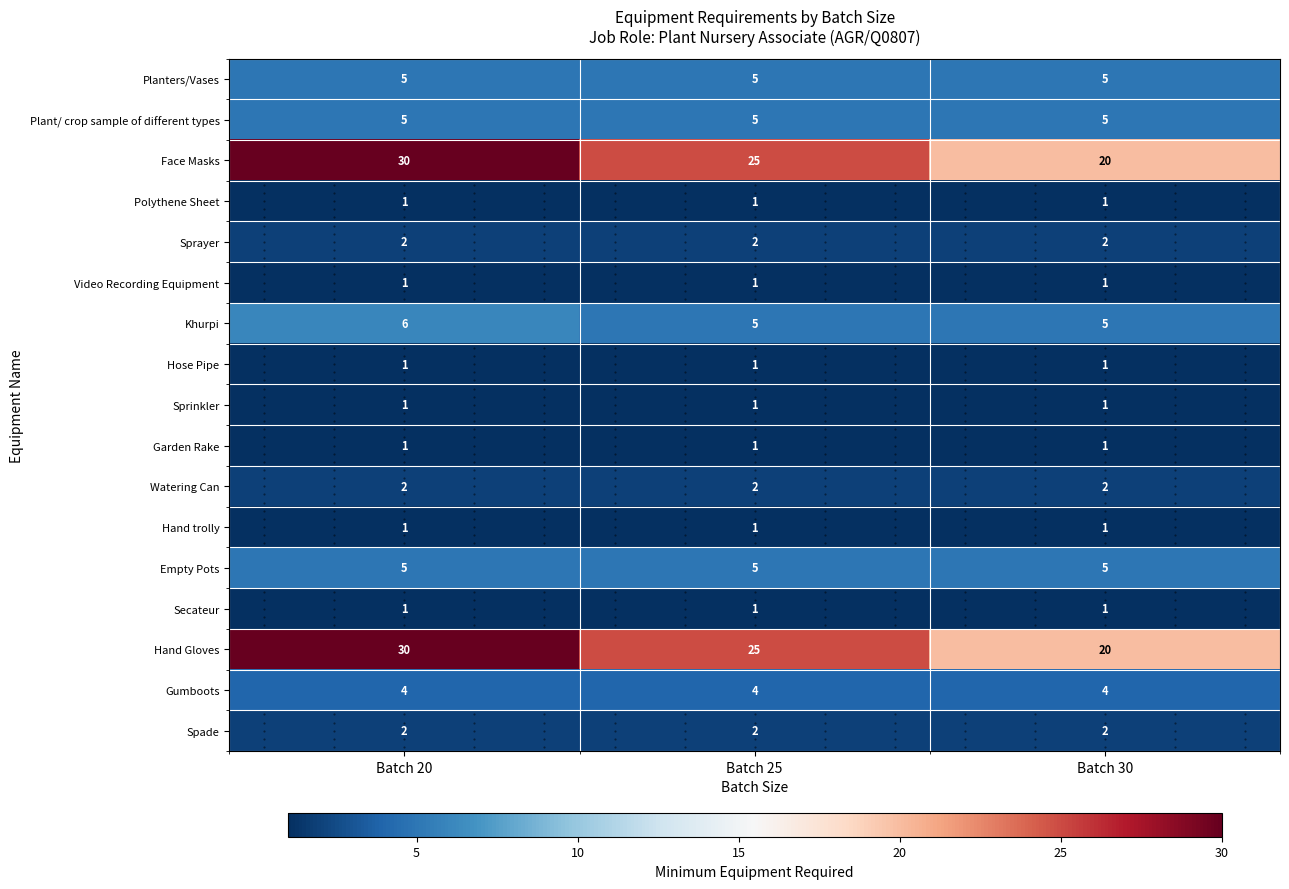

Is it true that Secateur equals 1 at Batch 30?

True